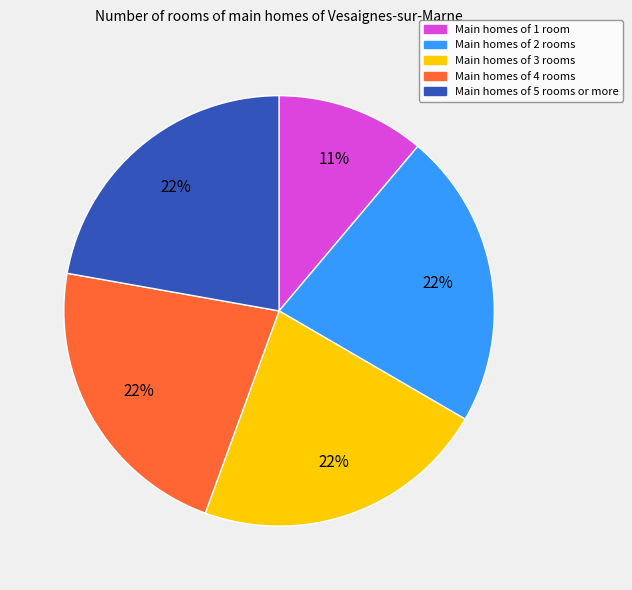

Does any single category account for the majority?

No